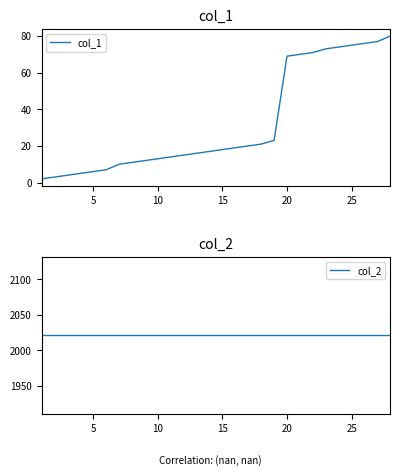

What is the maximum value for col_1?

80